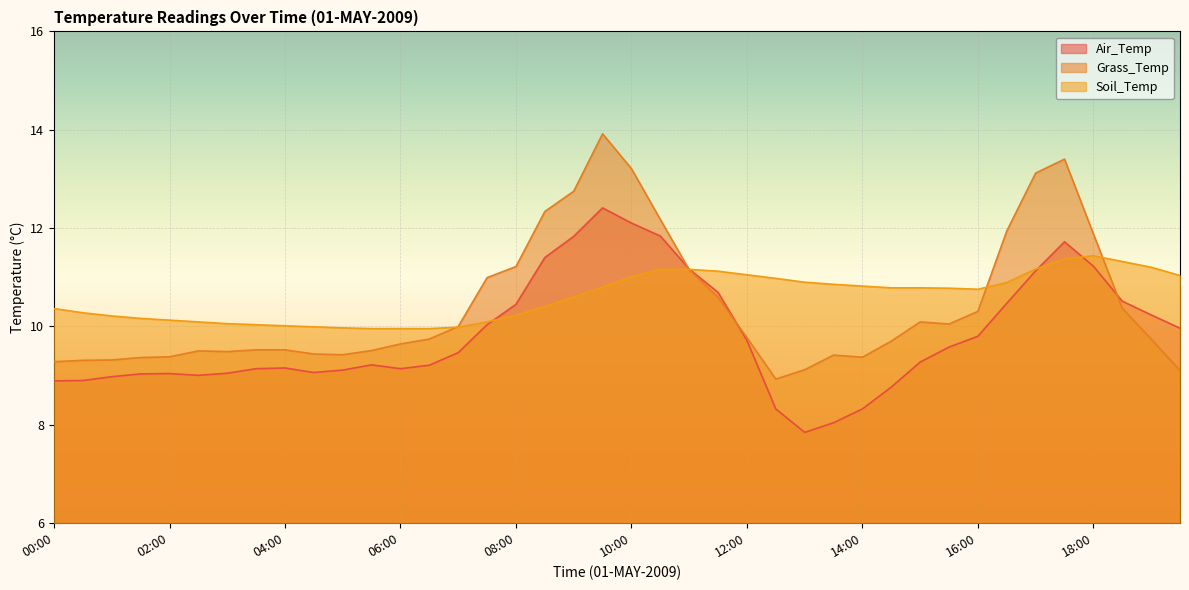

Reading right to left, transcribe all the data shown in this chart.

Air_Temp: 19:30=10.0	19:00=10.2	18:30=10.5	18:00=11.2	17:30=11.7	17:00=11.1	16:30=10.5	16:00=9.8	15:30=9.6	15:00=9.3	14:30=8.8	14:00=8.3	13:30=8.0	13:00=7.8	12:30=8.3	12:00=9.7	11:30=10.7	11:00=11.2	10:30=11.8	10:00=12.1	09:30=12.4	09:00=11.8	08:30=11.4	08:00=10.4	07:30=10.0	07:00=9.5	06:30=9.2	06:00=9.1	05:30=9.2	05:00=9.1	04:30=9.1	04:00=9.2	03:30=9.1	03:00=9.0	02:30=9.0	02:00=9.0	01:30=9.0	01:00=9.0	00:30=8.9	00:00=8.9
Grass_Temp: 19:30=9.1	19:00=9.7	18:30=10.4	18:00=11.9	17:30=13.4	17:00=13.1	16:30=11.9	16:00=10.3	15:30=10.1	15:00=10.1	14:30=9.7	14:00=9.4	13:30=9.4	13:00=9.1	12:30=8.9	12:00=9.8	11:30=10.6	11:00=11.2	10:30=12.2	10:00=13.2	09:30=13.9	09:00=12.8	08:30=12.3	08:00=11.2	07:30=11.0	07:00=10.0	06:30=9.7	06:00=9.6	05:30=9.5	05:00=9.4	04:30=9.4	04:00=9.5	03:30=9.5	03:00=9.5	02:30=9.5	02:00=9.4	01:30=9.4	01:00=9.3	00:30=9.3	00:00=9.3
Soil_Temp: 19:30=11.0	19:00=11.2	18:30=11.3	18:00=11.4	17:30=11.4	17:00=11.2	16:30=10.9	16:00=10.8	15:30=10.8	15:00=10.8	14:30=10.8	14:00=10.8	13:30=10.9	13:00=10.9	12:30=11.0	12:00=11.1	11:30=11.1	11:00=11.2	10:30=11.2	10:00=11.0	09:30=10.8	09:00=10.6	08:30=10.4	08:00=10.2	07:30=10.1	07:00=10.0	06:30=10.0	06:00=10.0	05:30=10.0	05:00=10.0	04:30=10.0	04:00=10.0	03:30=10.0	03:00=10.1	02:30=10.1	02:00=10.1	01:30=10.2	01:00=10.2	00:30=10.3	00:00=10.4